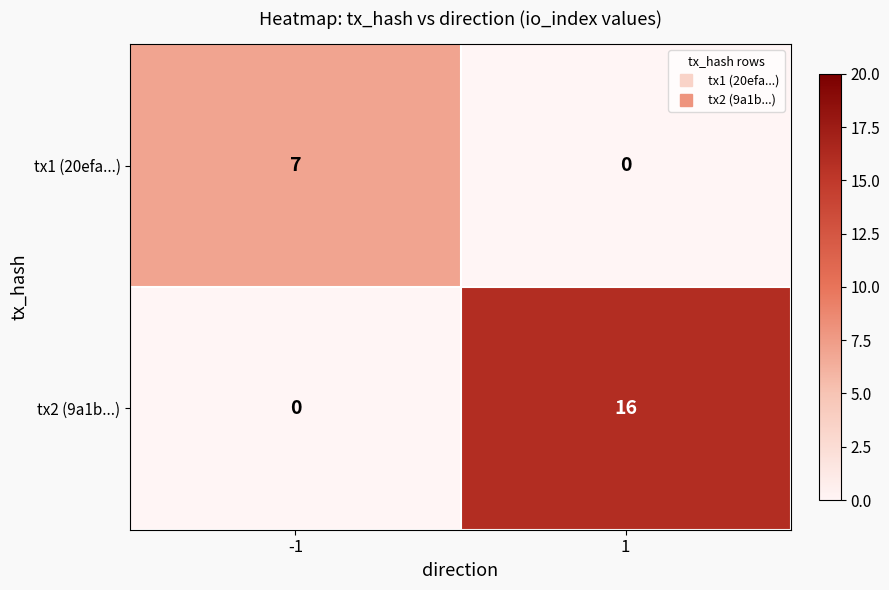

At which category is the sum across all series the highest?

1